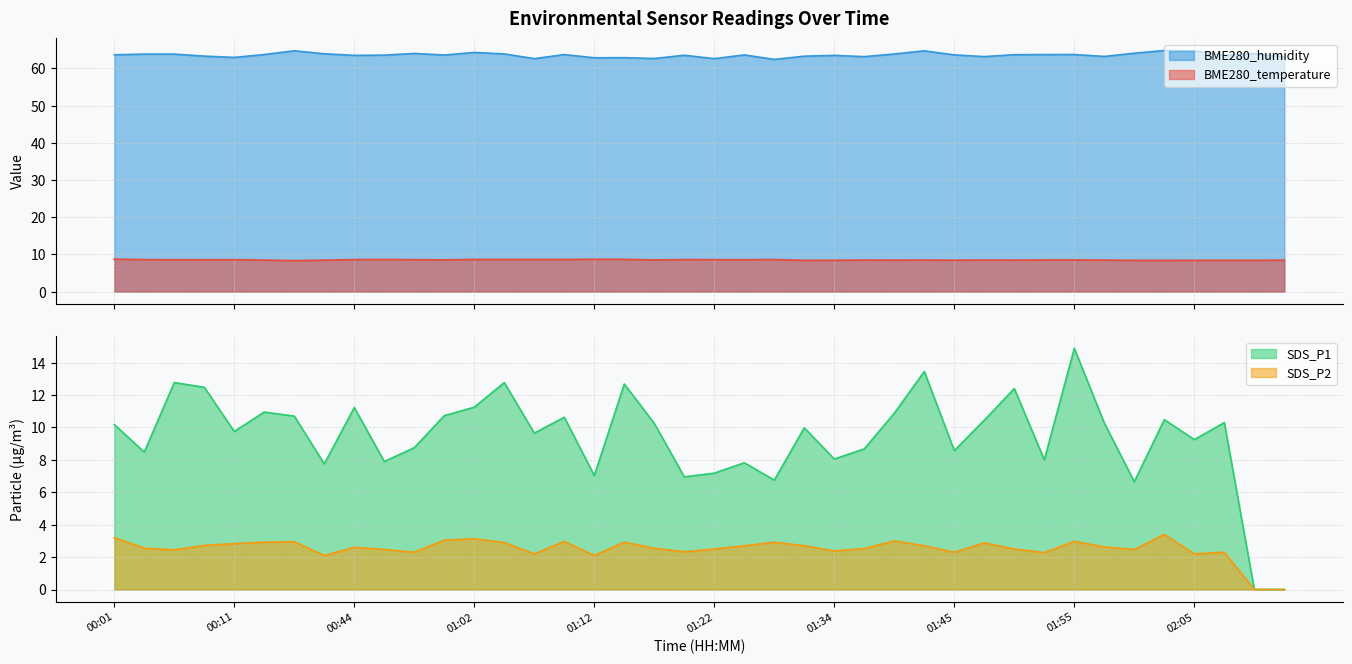

What are all the series names shown in the legend?

BME280_temperature, BME280_humidity, SDS_P1, SDS_P2